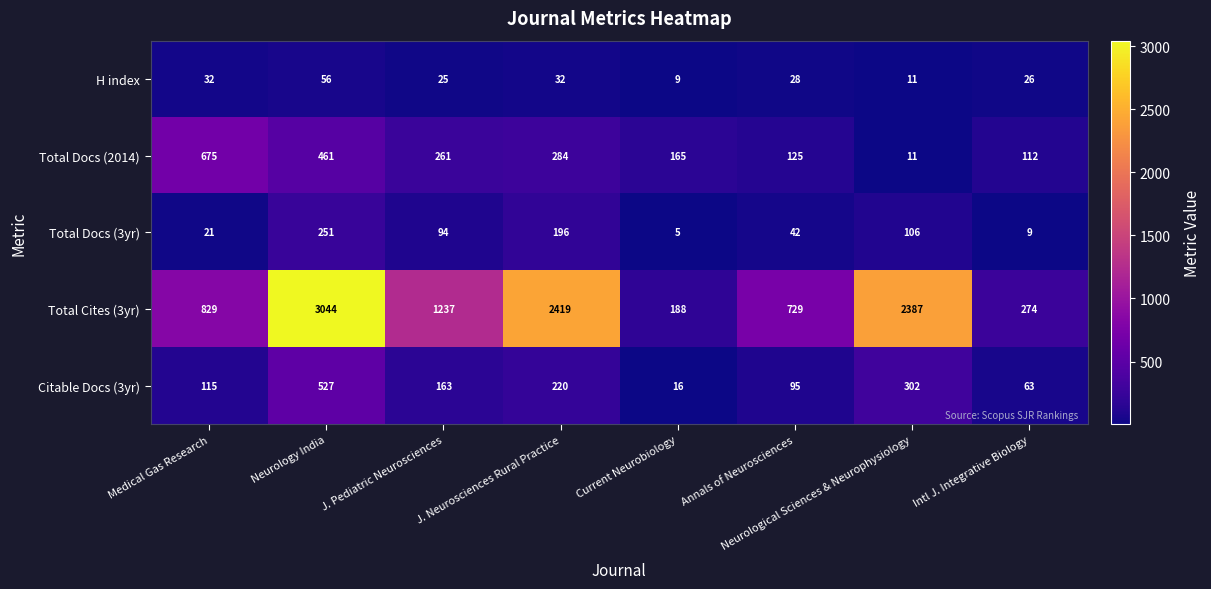

What is the average value of the H index series?

27